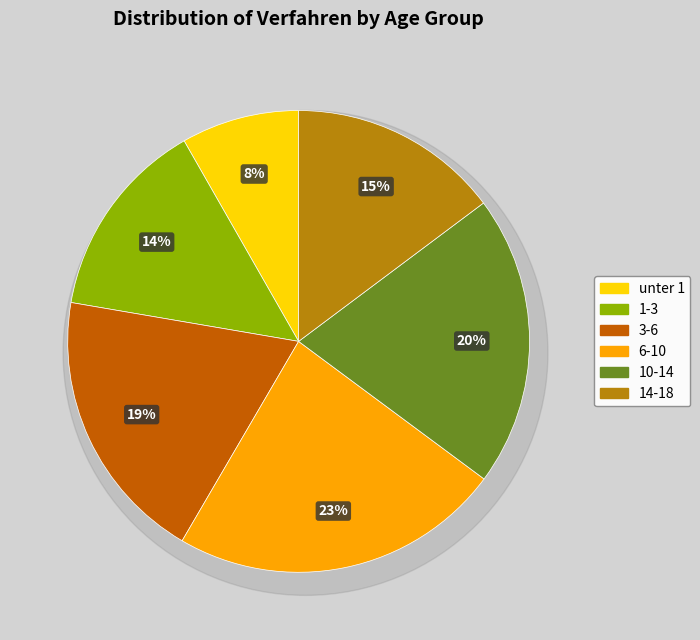

What percentage do 6-10 and 1-3 together represent?

37.3%